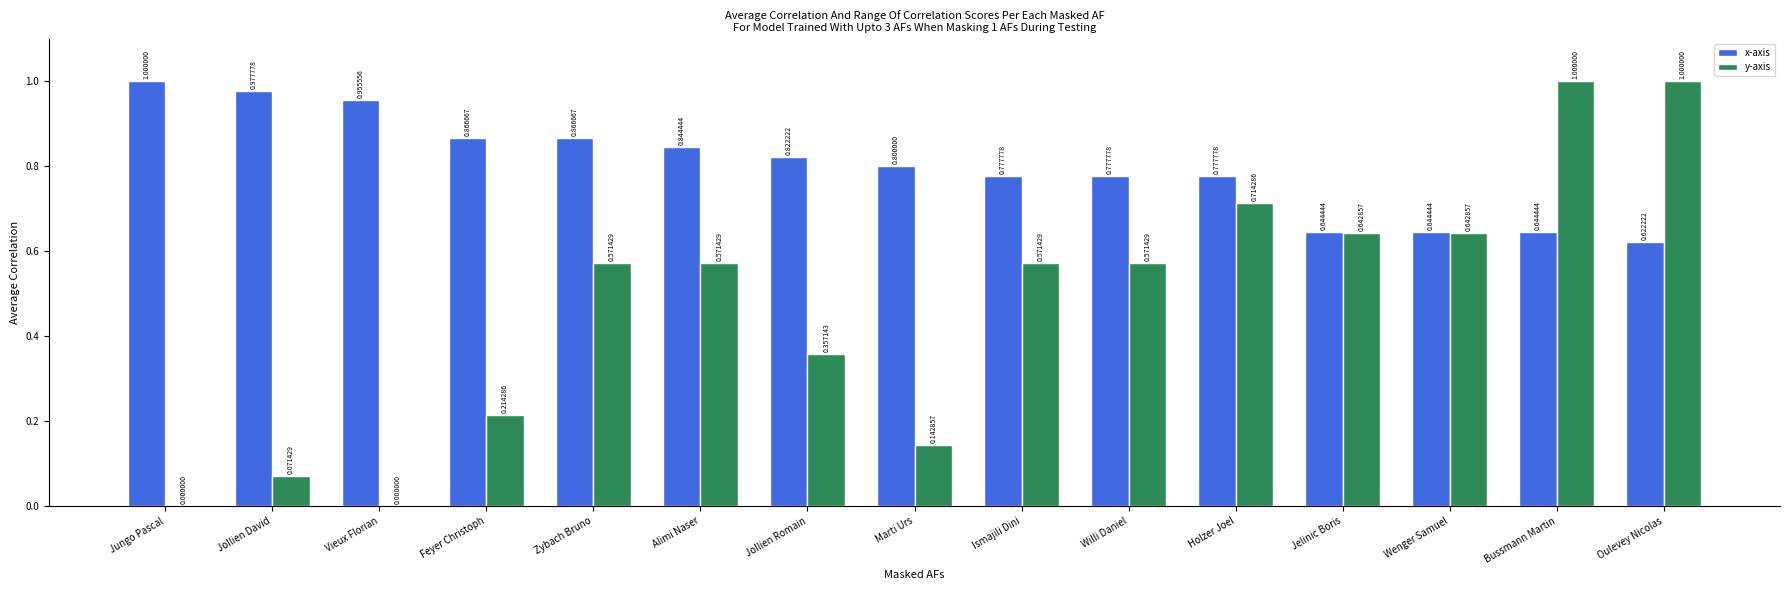

What is the sum of all x-axis values?

12.0